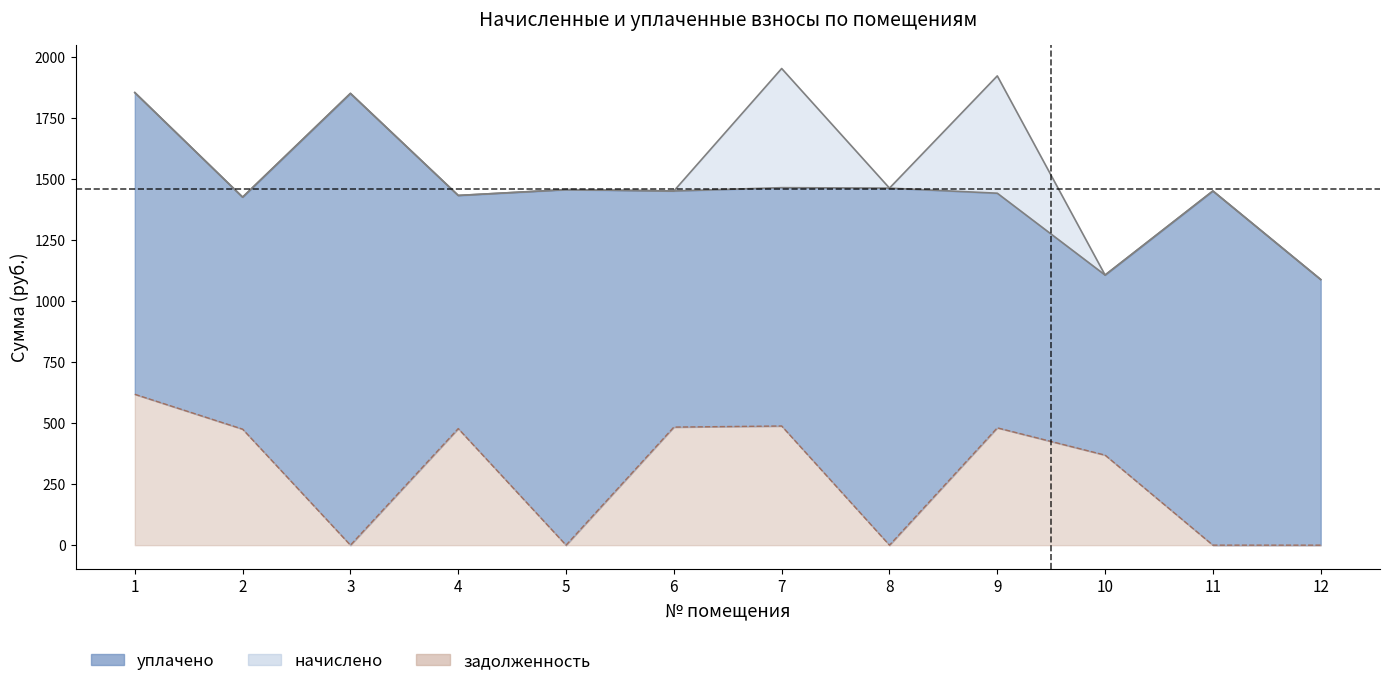

True or false: уплачено has more than 1 points higher than both neighbors.

True